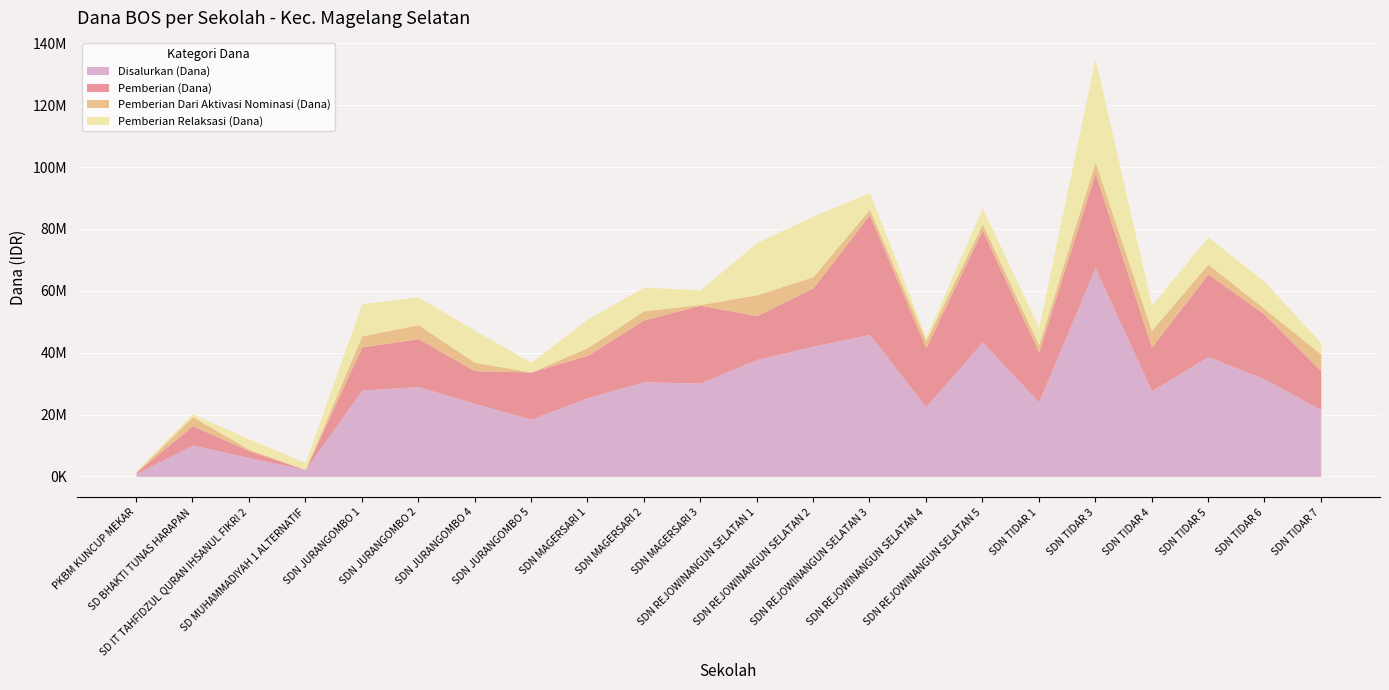

What are all the series names shown in the legend?

Disalurkan (Dana), Pemberian (Dana), Pemberian Dari Aktivasi Nominasi (Dana), Pemberian Relaksasi (Dana)